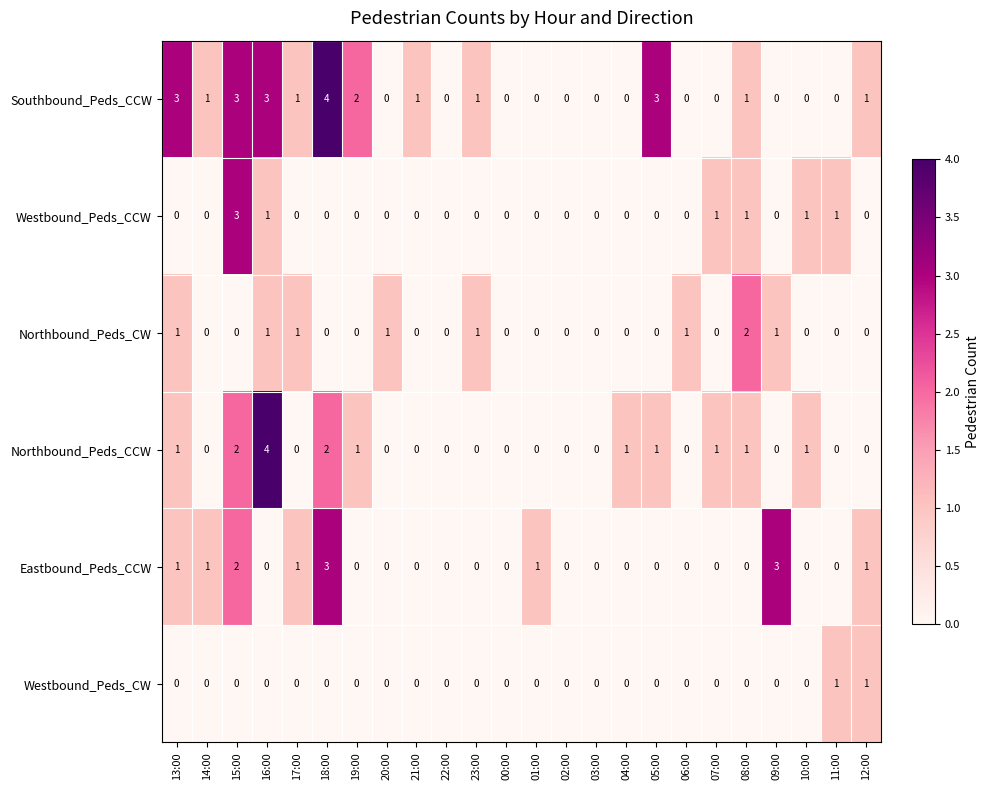

True or false: Westbound_Peds_CW has a value of 0 at 20:00.

True